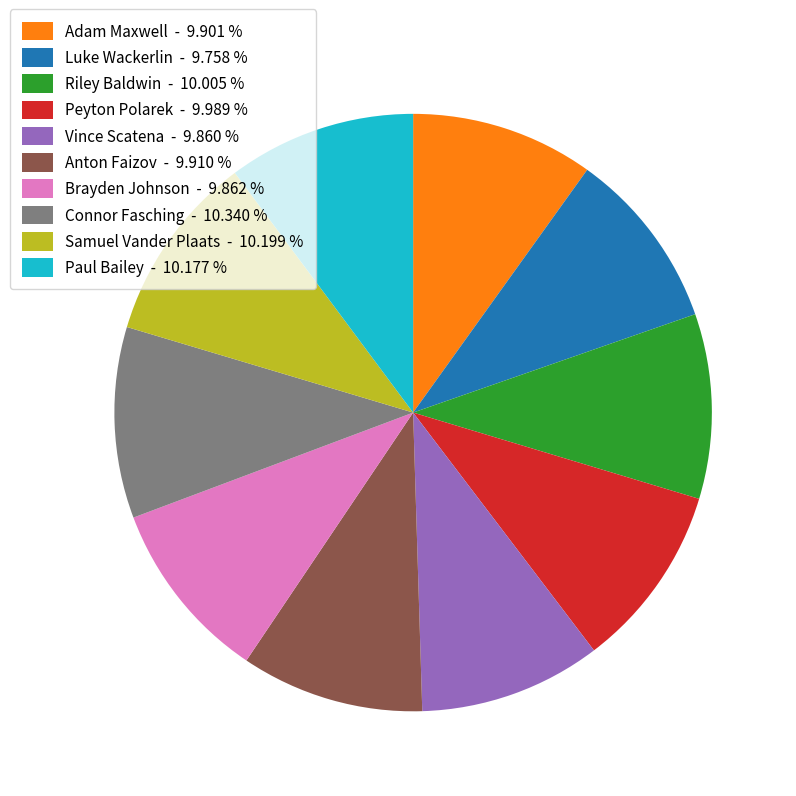

What is the ratio of the value at Adam Maxwell - 9.901 % to the value at Paul Bailey - 10.177 %?

1.0